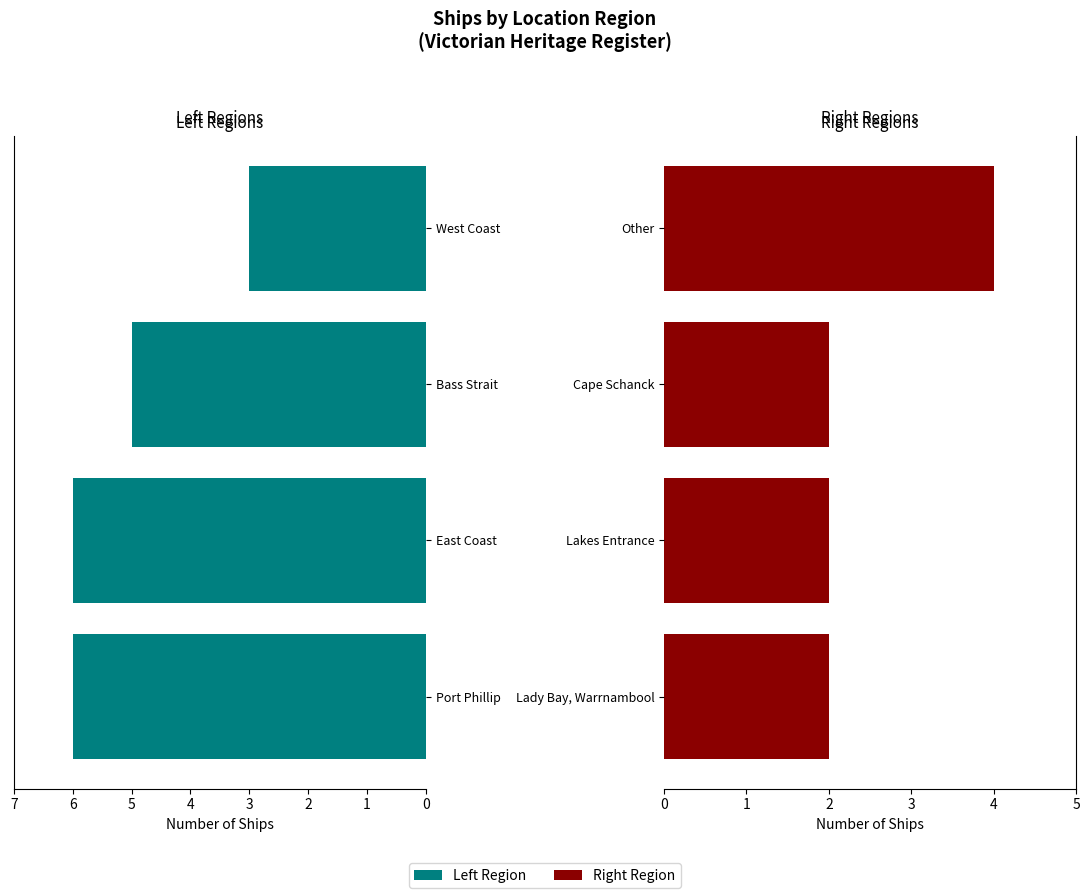

What is the value of the Right Region bar at the 1st from the left?

2